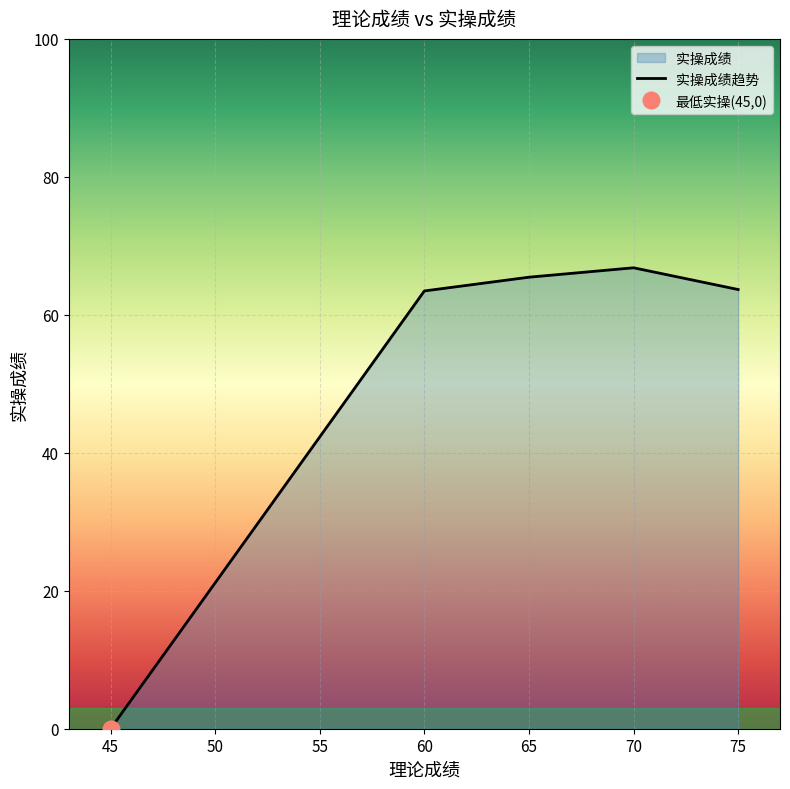

What is the average value?

51.9